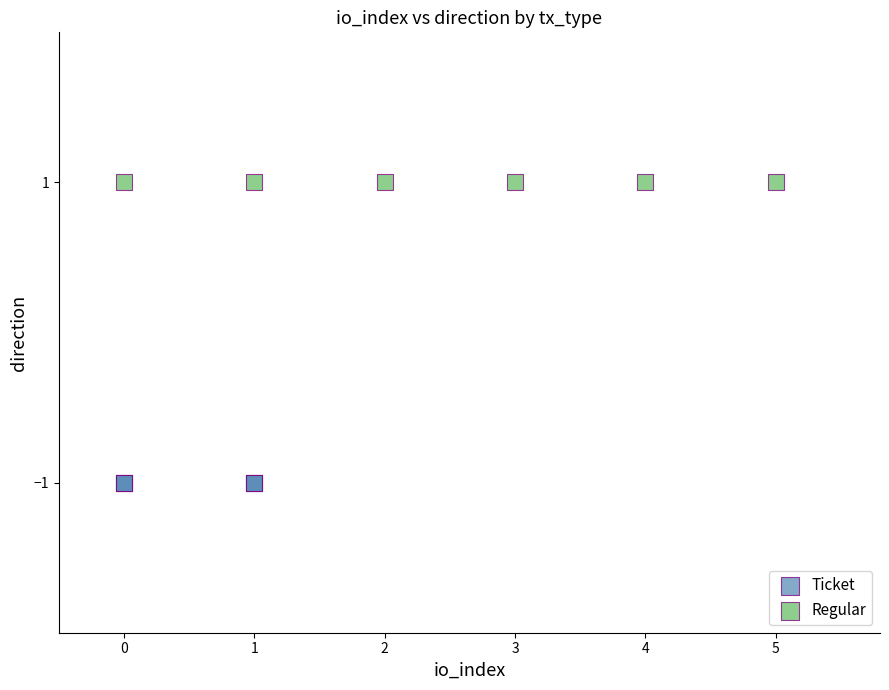

Which series reaches the minimum Y coordinate?

Ticket